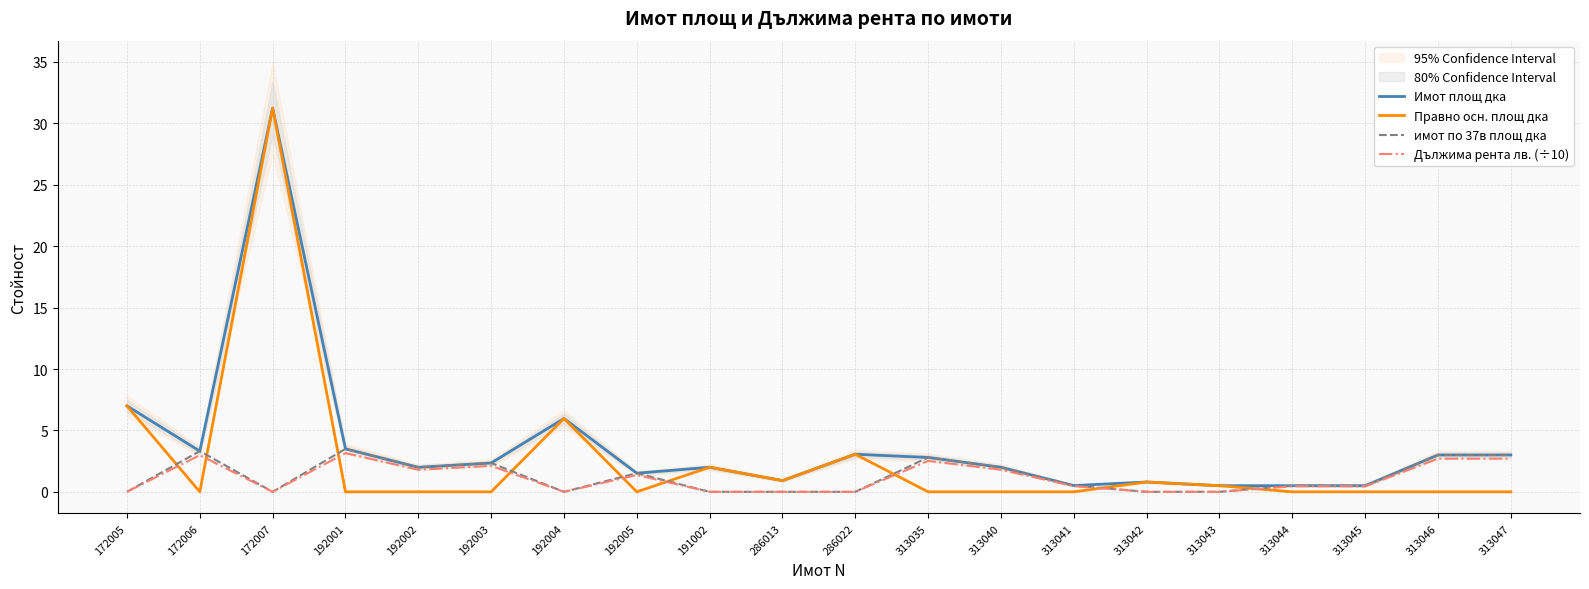

What position from the left is 313041?

14